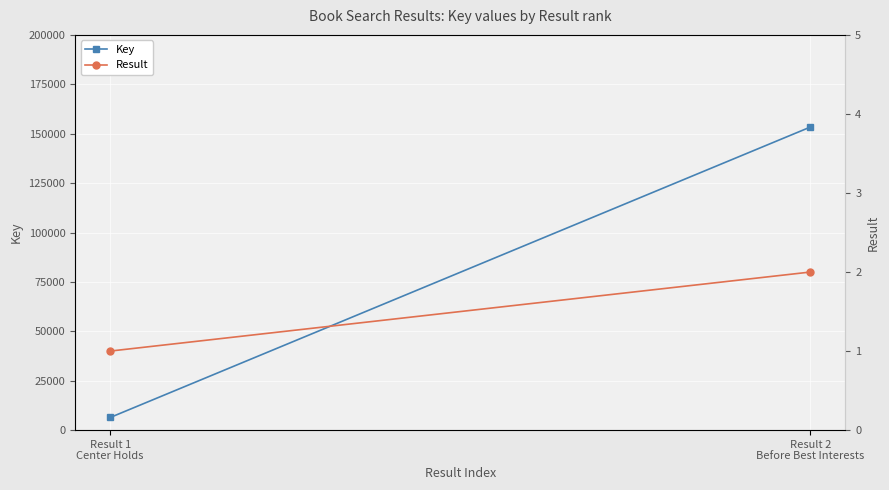

What is the label of the 1st point from the right?

Result 2
Before Best Interests